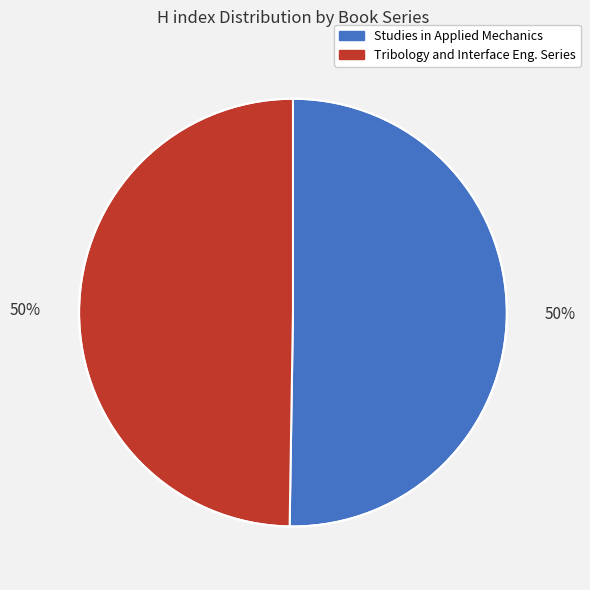

To the nearest percent, what is the average slice percentage?

50%